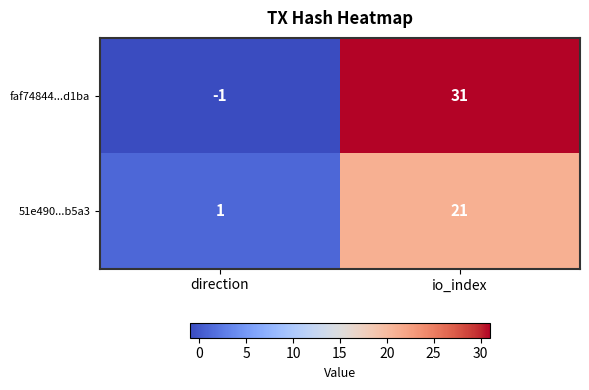

What is the minimum value shown in the chart?

-1